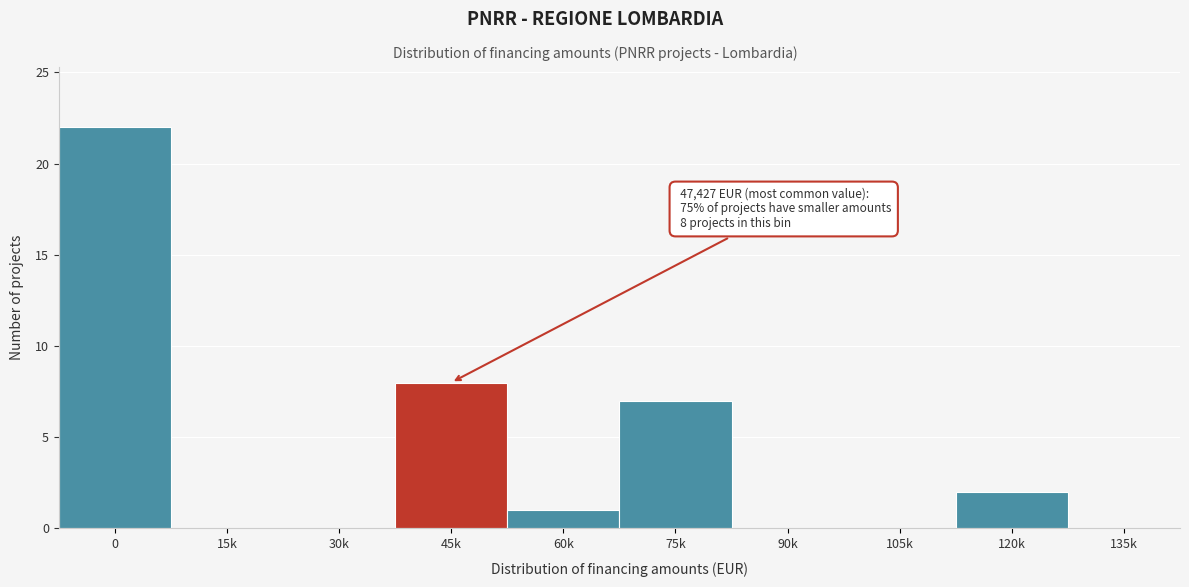

Reading left to right, what are all the values shown in this chart?

0=22	15k=0	30k=0	45k=8	60k=1	75k=7	90k=0	105k=0	120k=2	135k=0